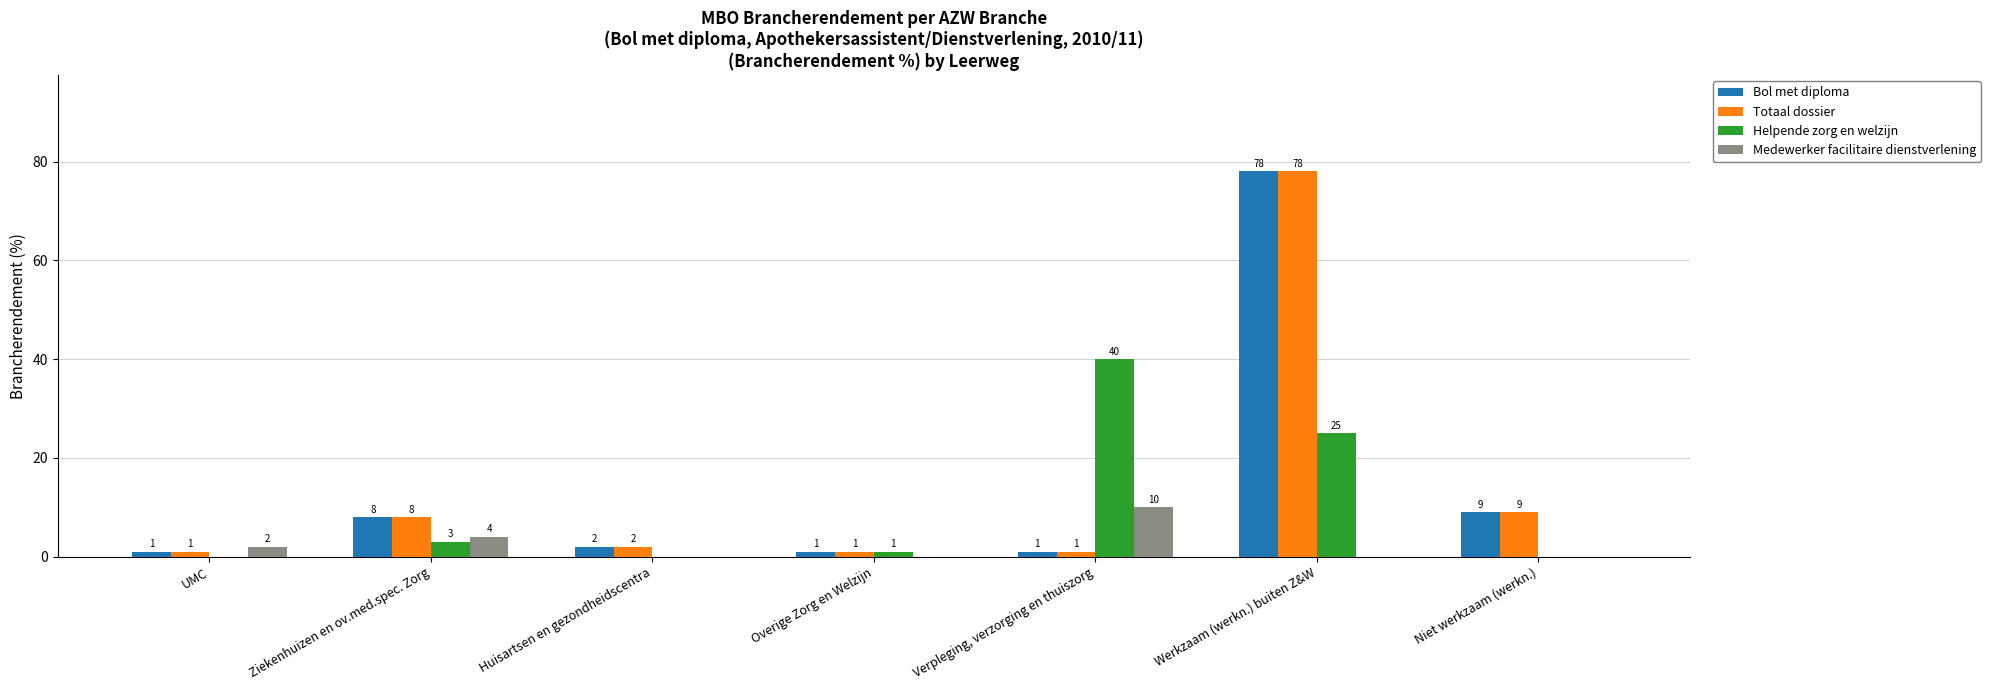

How many groups of bars are there?

7